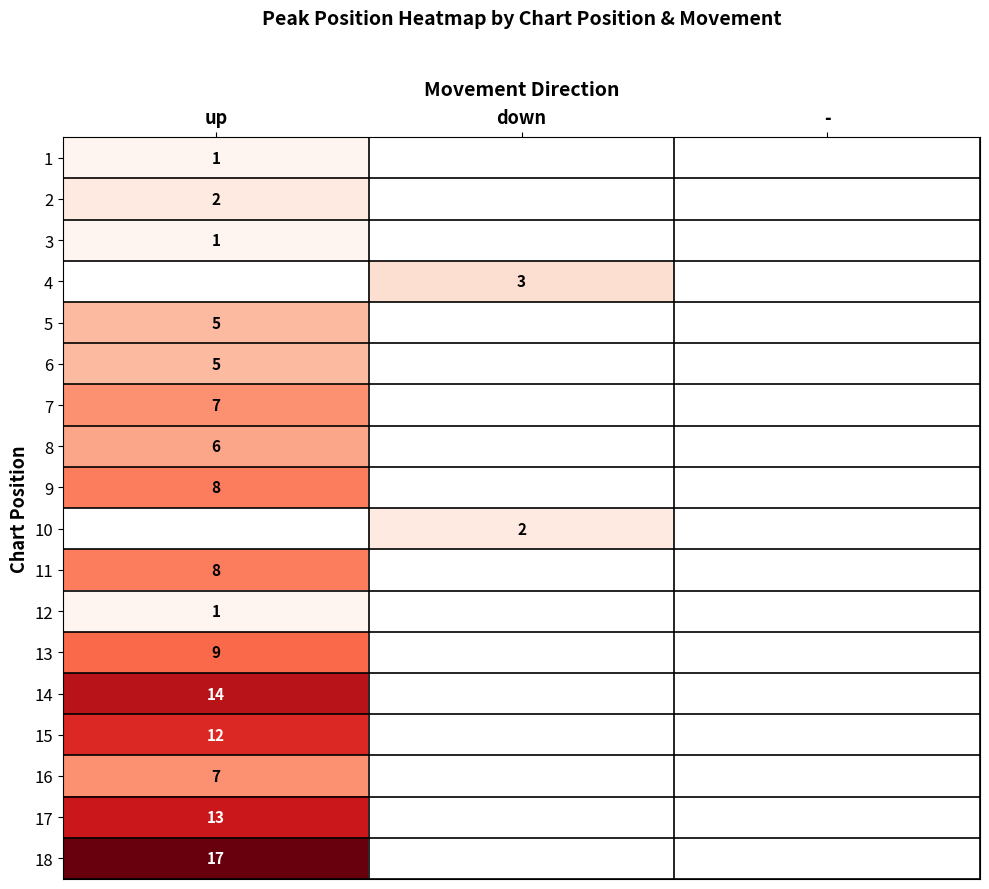

True or false: 4 has a value of 2 at down.

False